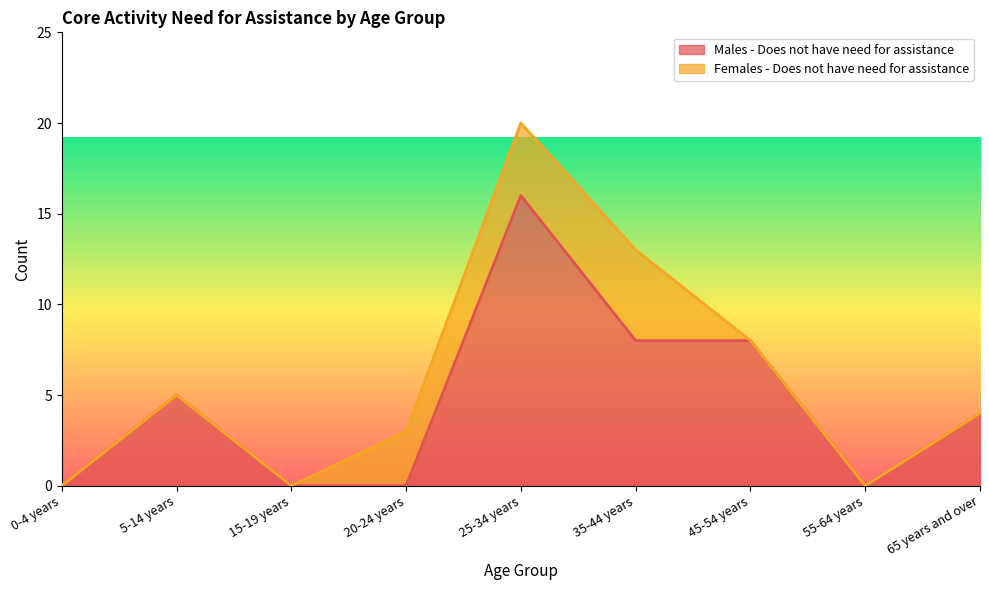

Does the chart display data point markers on the line(s)?

No